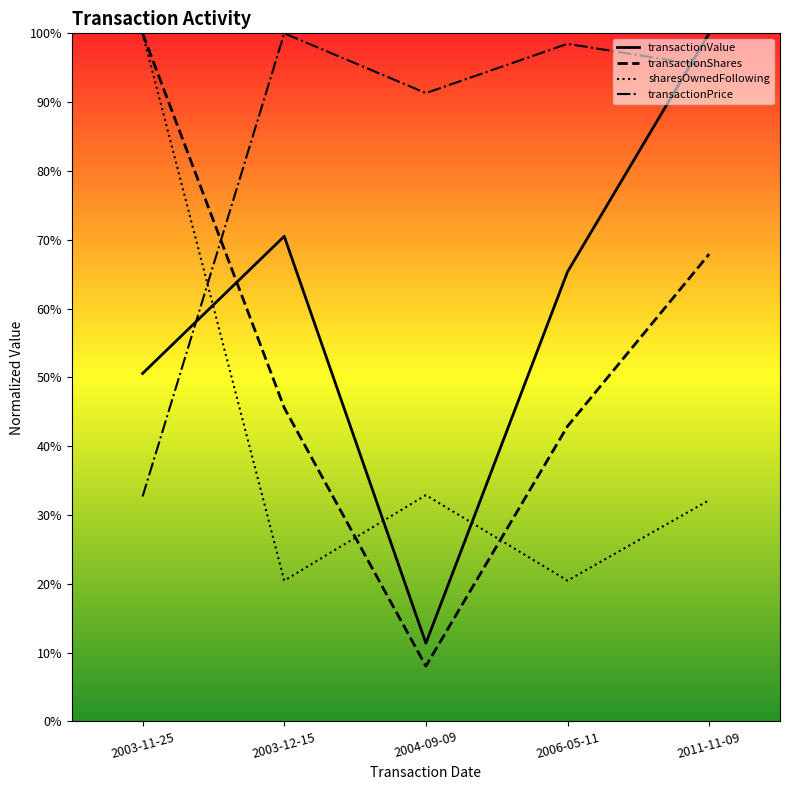

Between 2006-05-11 and 2011-11-09, which series saw the biggest shift?

transactionValue